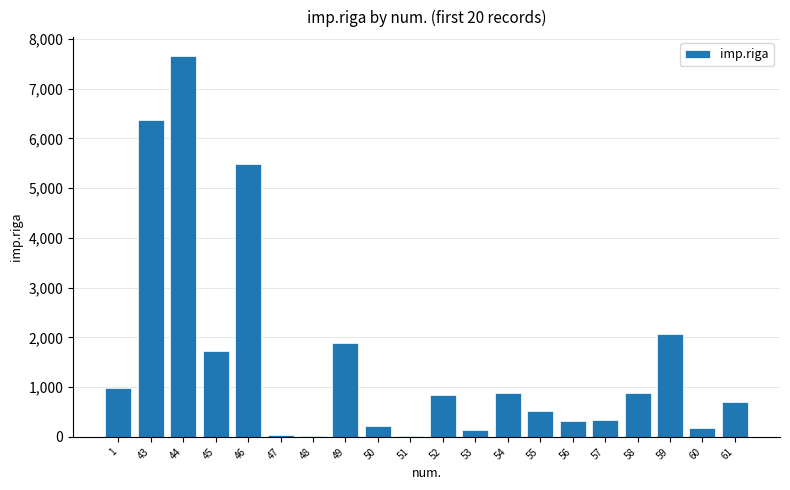

The value at 60 is 168.7. True or false?

True